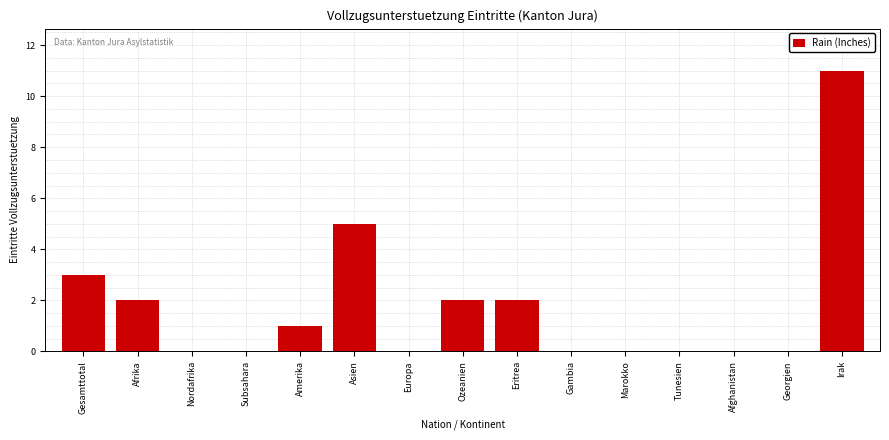

Reading left to right, what are all the values shown in this chart?

Gesamttotal=3	Afrika=2	Nordafrika=0	Subsahara=0	Amerika=1	Asien=5	Europa=0	Ozeanien=2	Eritrea=2	Gambia=0	Marokko=0	Tunesien=0	Afghanistan=0	Georgien=0	Irak=11